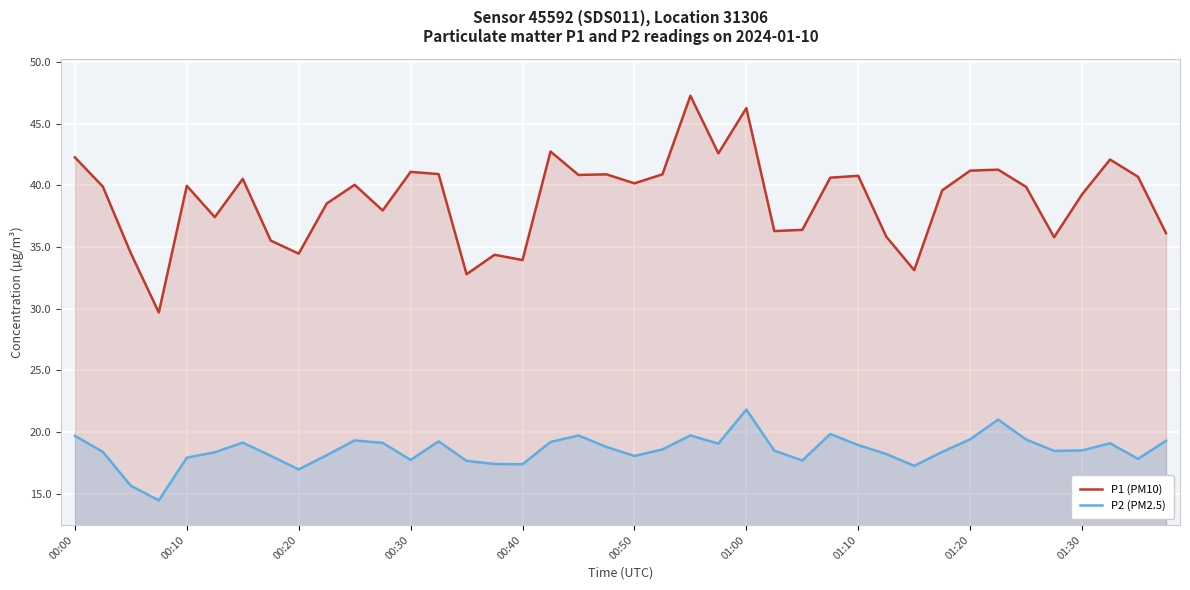

At 00:40, list the series in order from largest to smallest.

P1 (PM10), P2 (PM2.5)